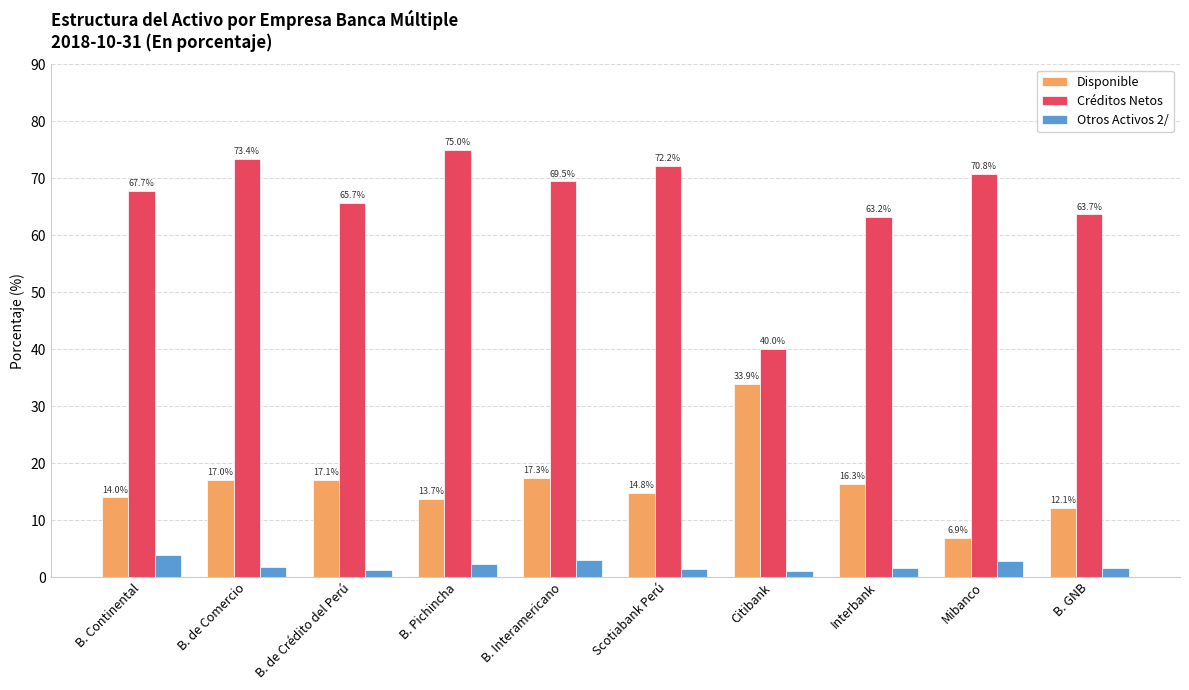

What is the difference between the highest and lowest values at B. Interamericano?

66.4